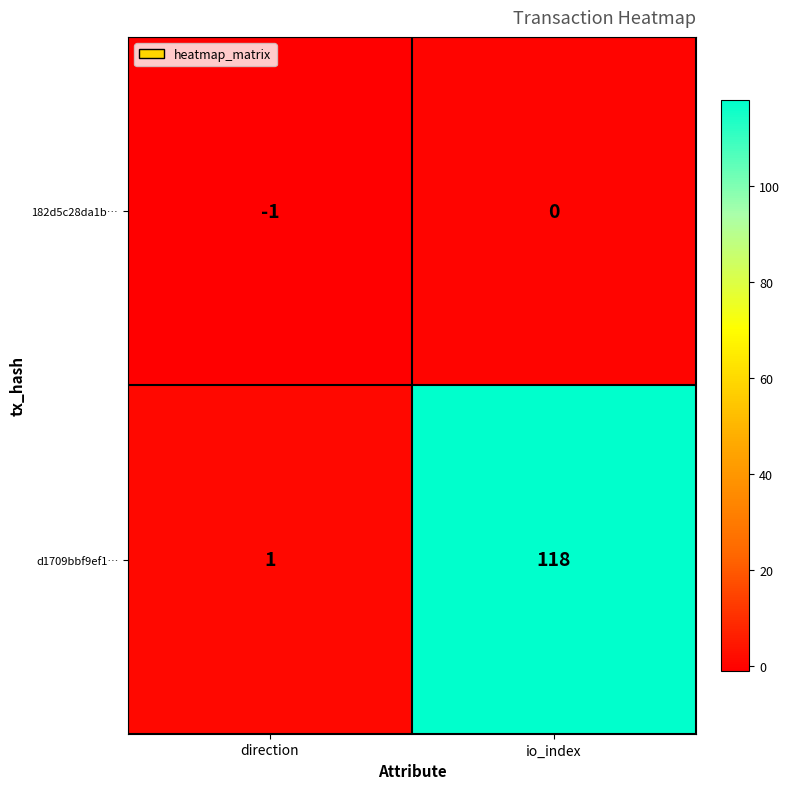

The value of d1709bbf9ef1… at direction is 2. True or false?

False